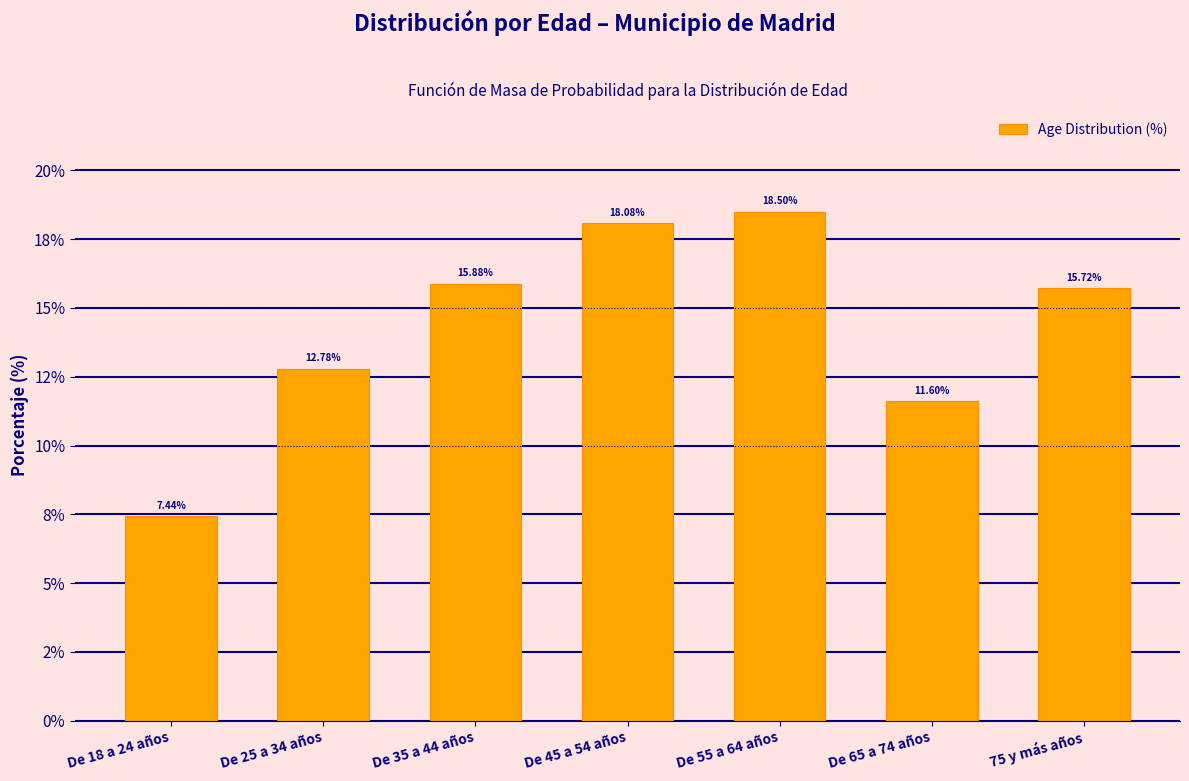

Are the bars horizontal?

No